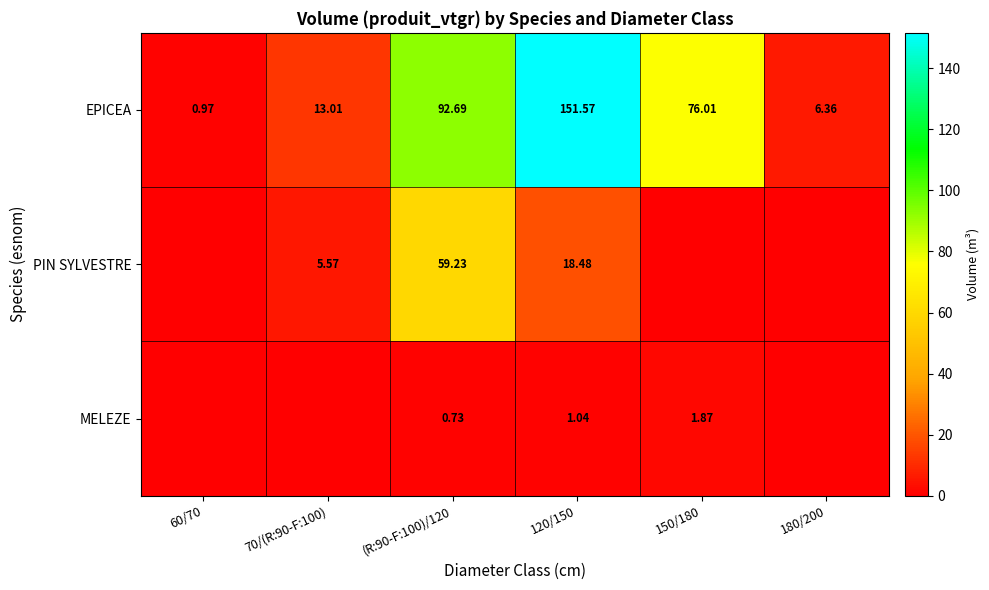

How many values in the PIN SYLVESTRE series are below 5?

3